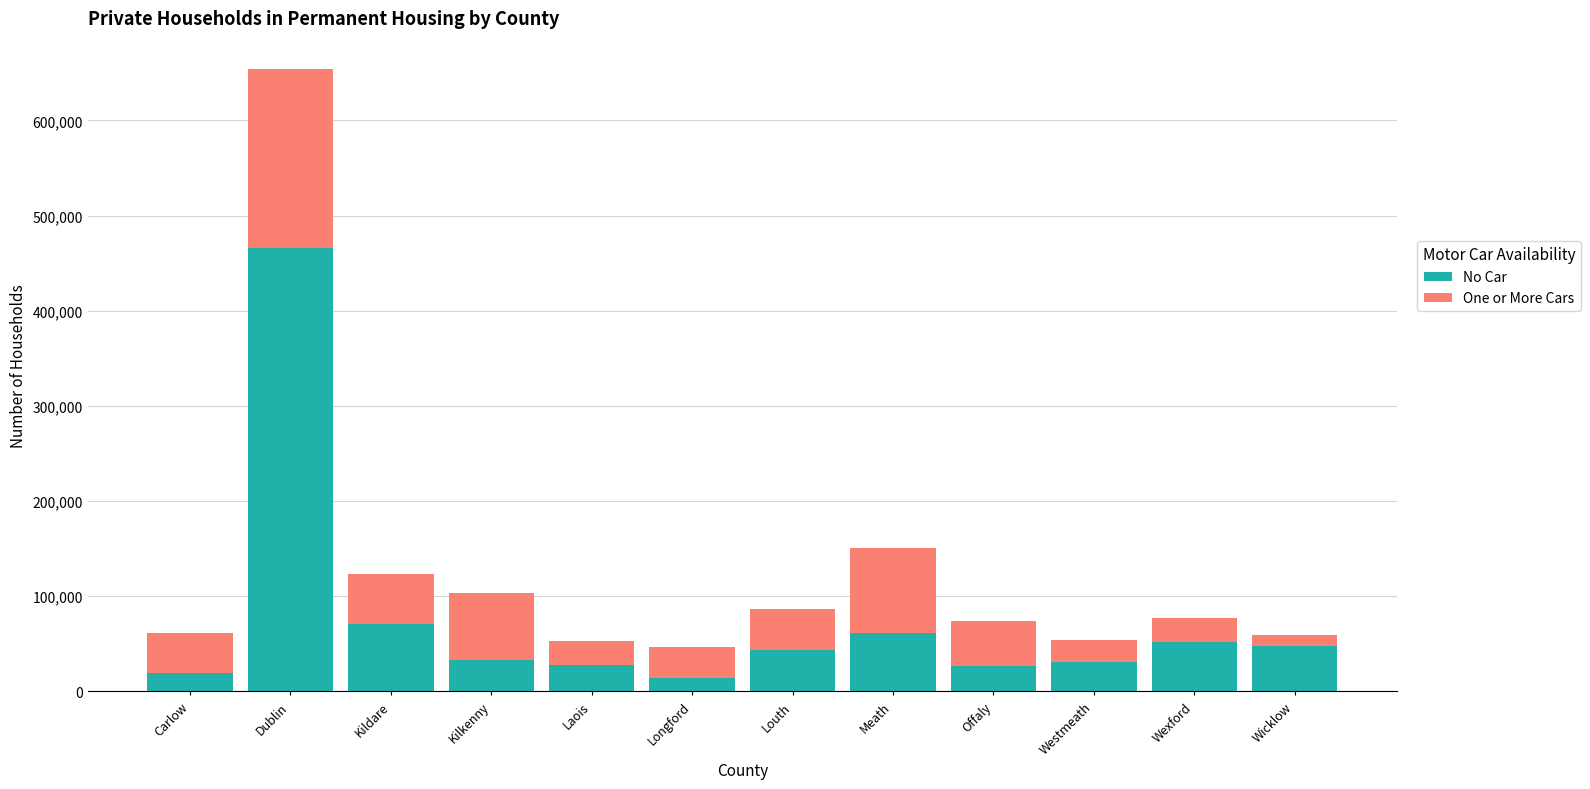

What is the lowest value of the No Car series?

14410